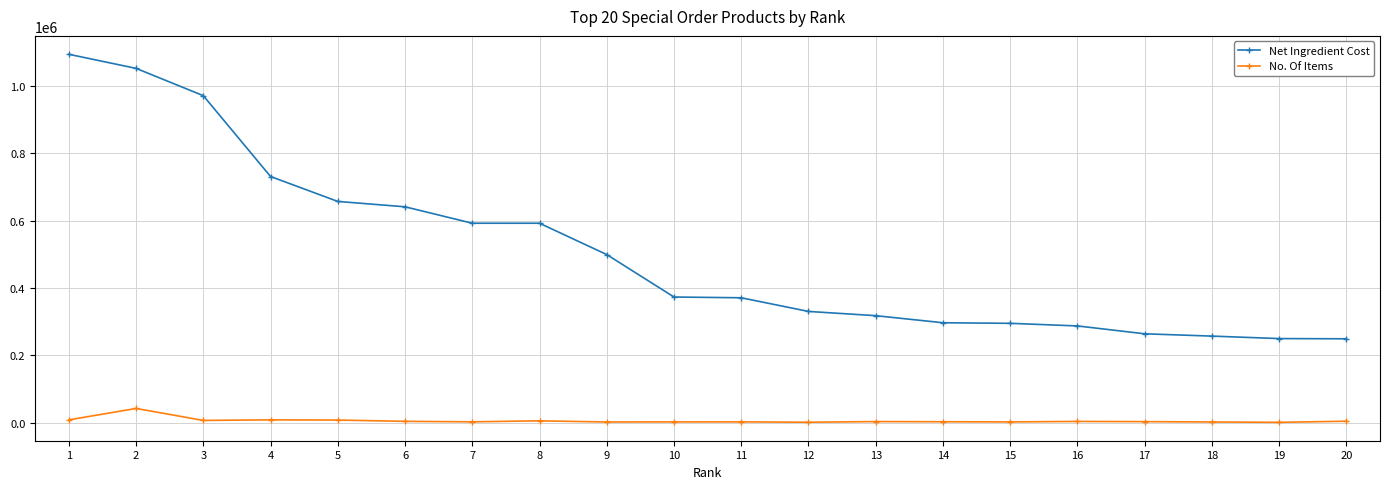

What is the total value across all series at 8?

597580.9